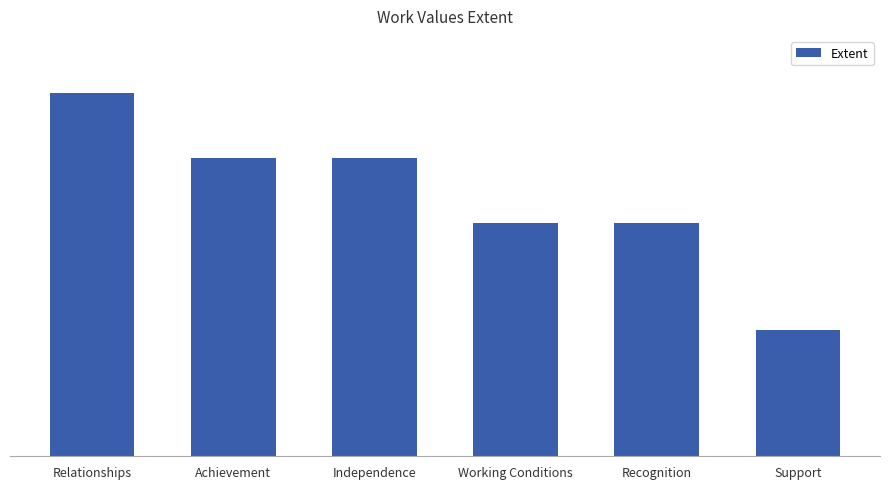

Does the chart contain any negative values?

No